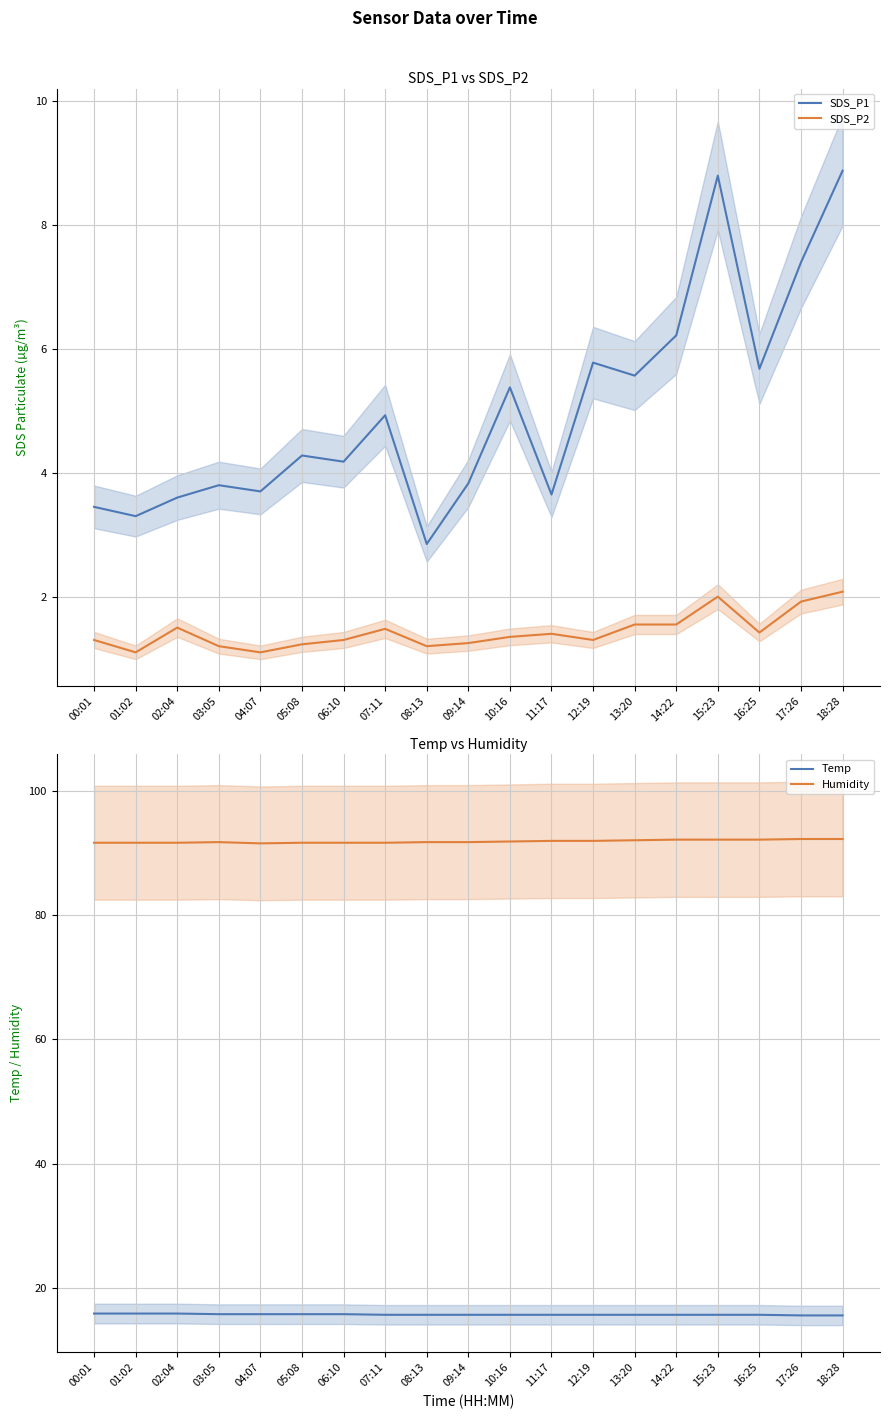

At how many categories does at least one series exceed 80?

19